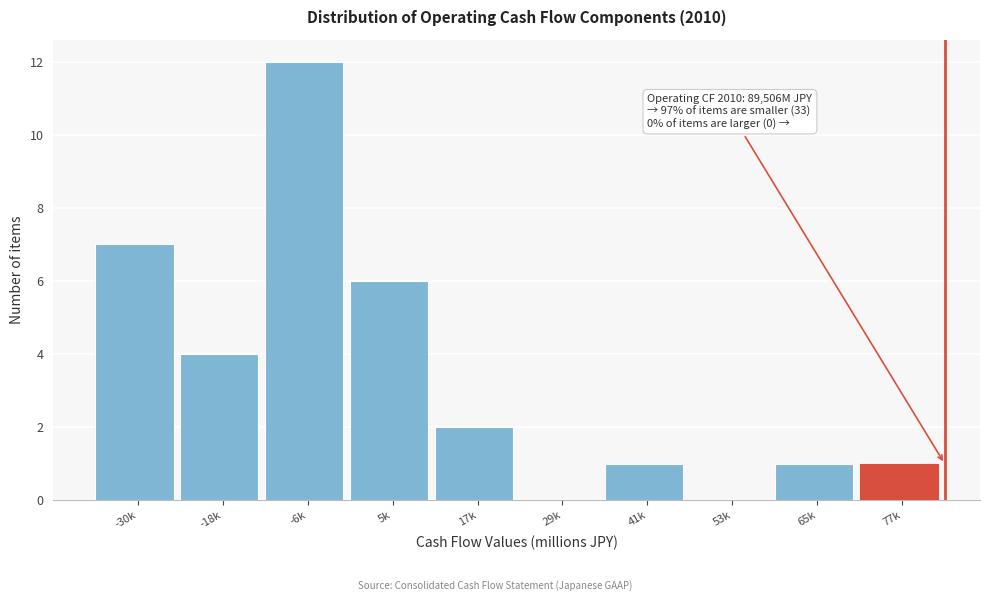

Reading right to left, what are all the values shown in this chart?

77k=1	65k=1	53k=0	41k=1	29k=0	17k=2	5k=6	-6k=12	-18k=4	-30k=7